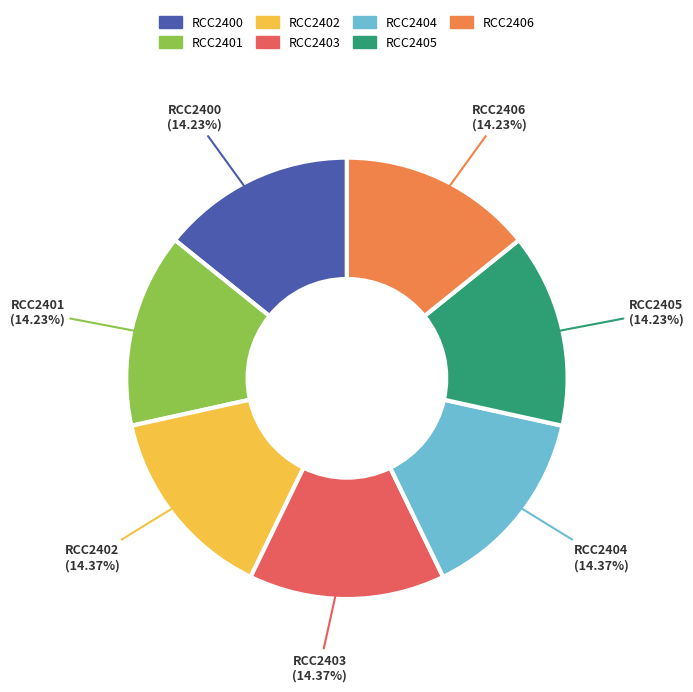

Do RCC2400 and RCC2403 together represent more than half of the pie?

No